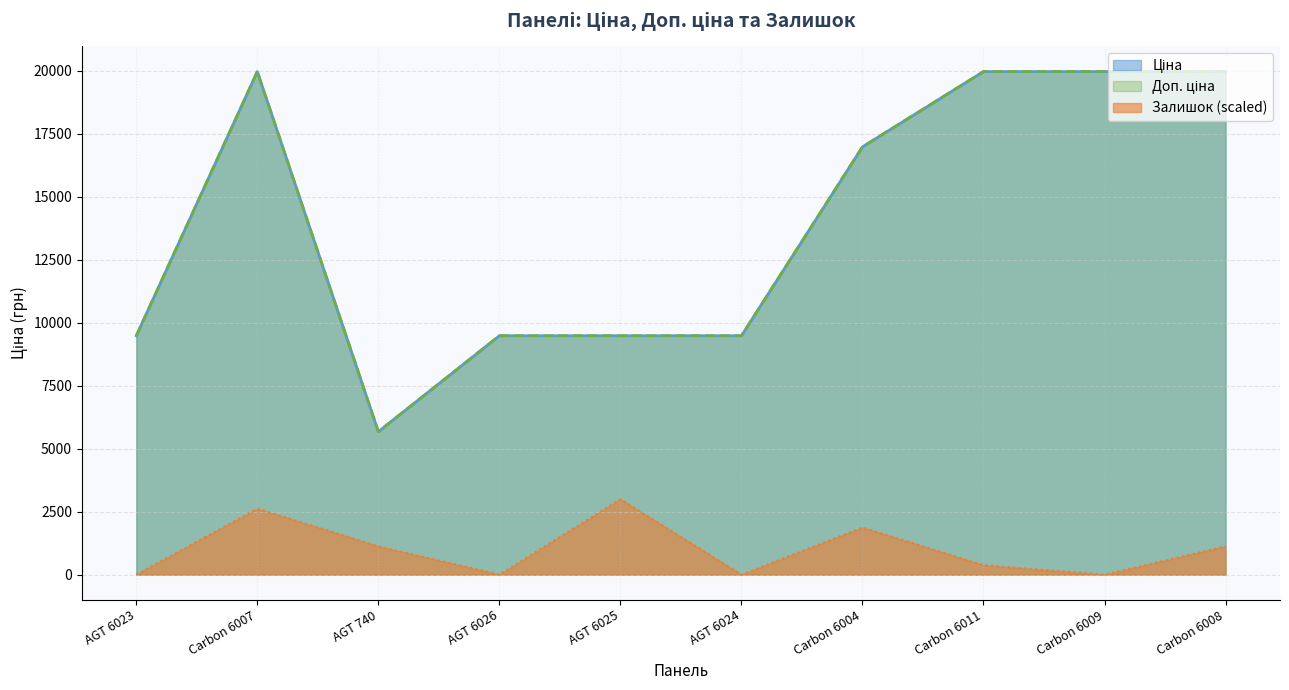

Between AGT 6023 and Carbon 6004, which is larger?

Carbon 6004